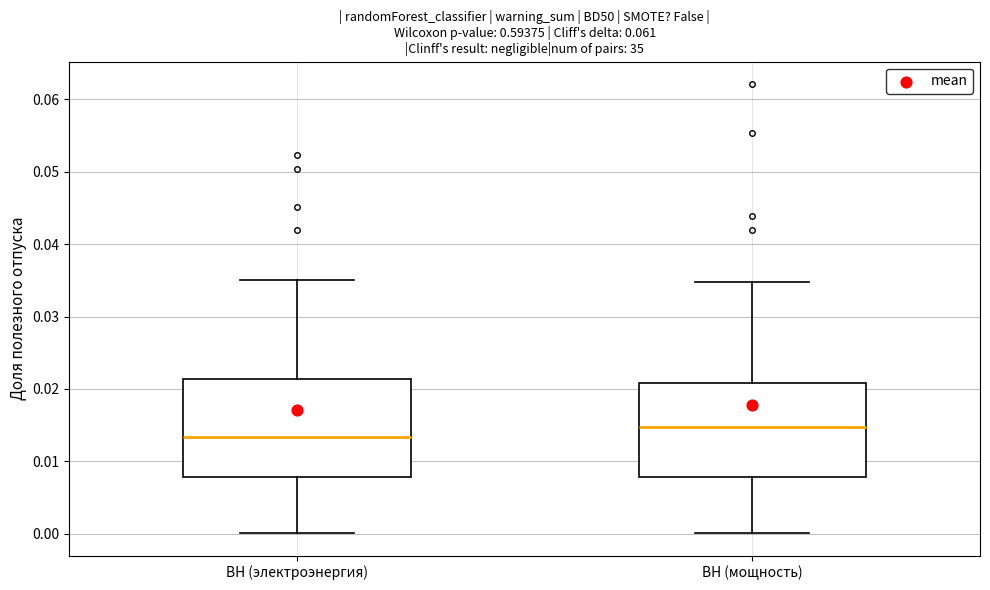

Where does the upper whisker of the box for ВН (мощность) end on the y-axis? The values are not printed on the chart, so give them approximately, as read against the axis.

0.035